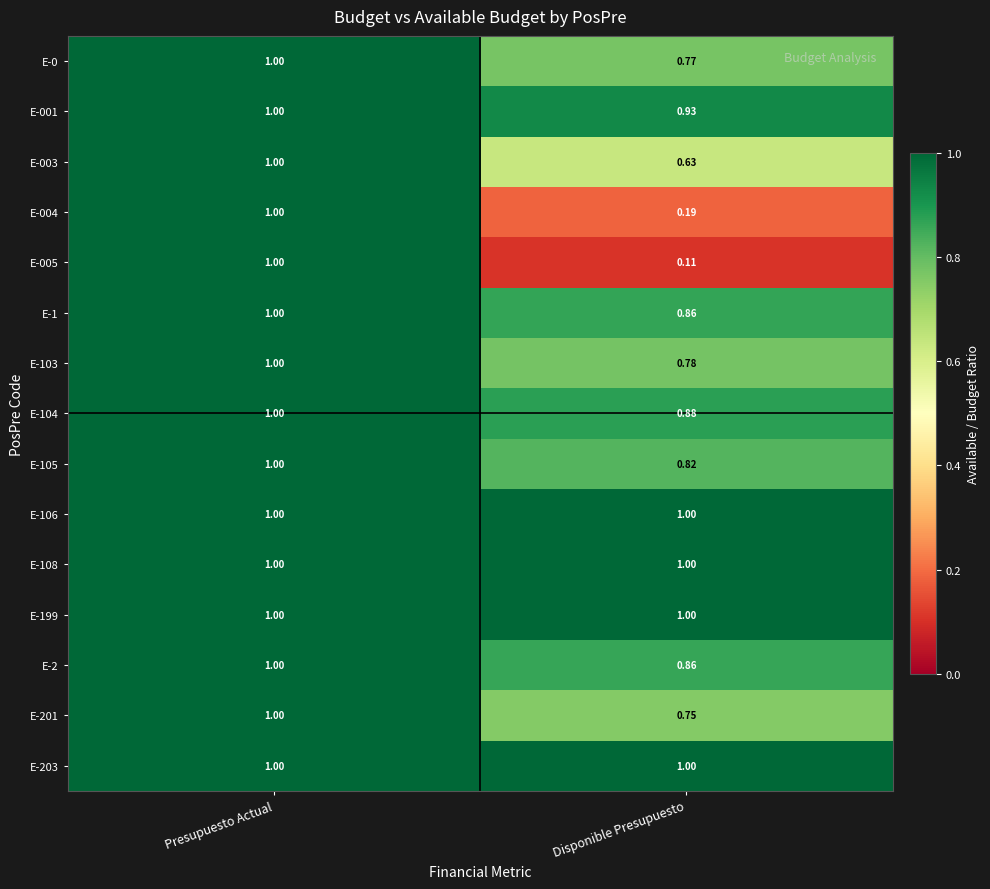

Which series has the largest range (max minus min)?

E-005